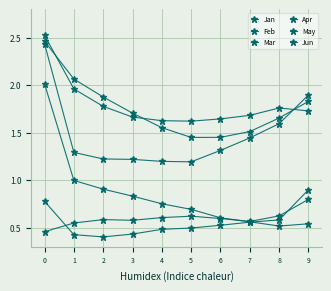

At which label is Jun closest to 2?

1